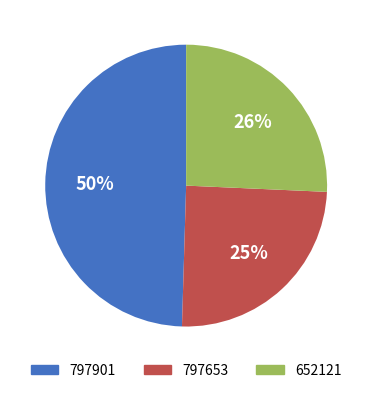

To the nearest percent, what is the difference between the 797901 and 652121 slice percentages?

24%